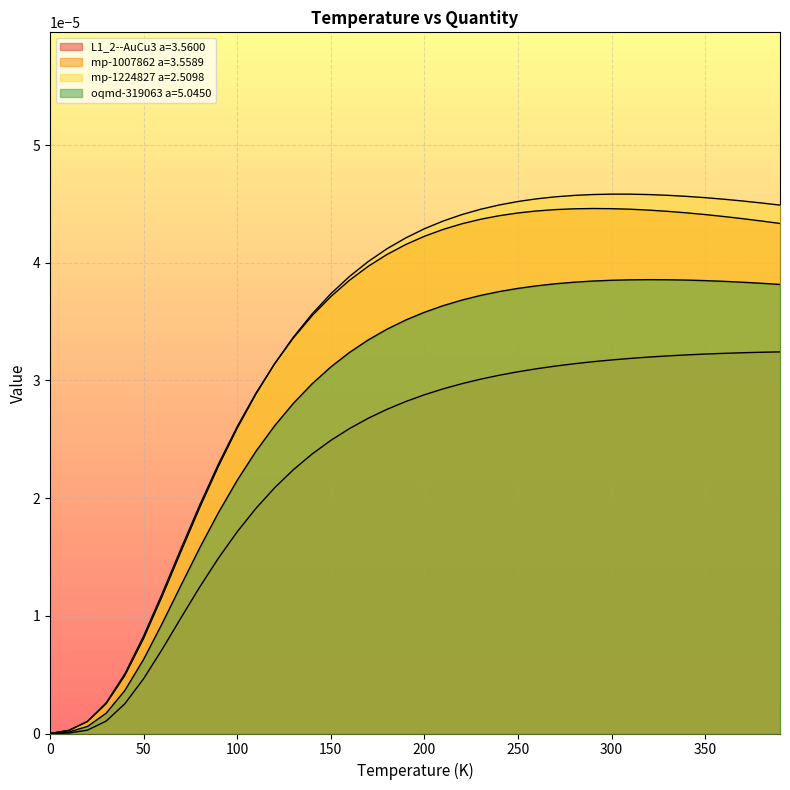

Does the chart display data point markers on the line(s)?

No